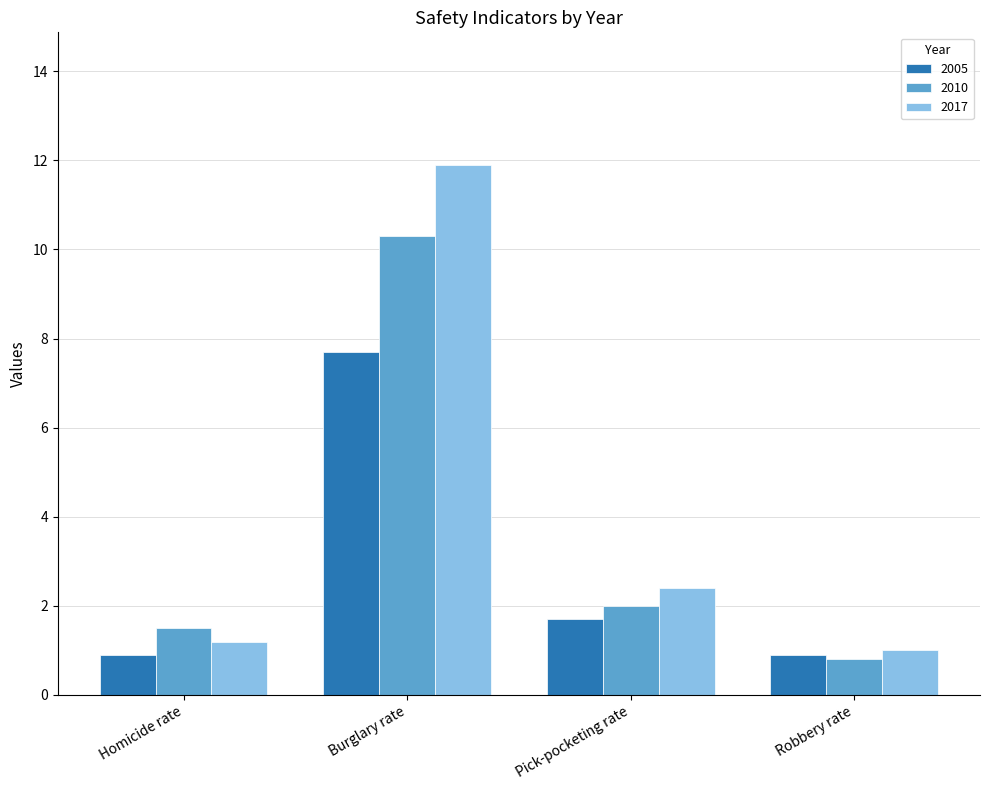

Count the 2005 values in the range 0 to 7.

3